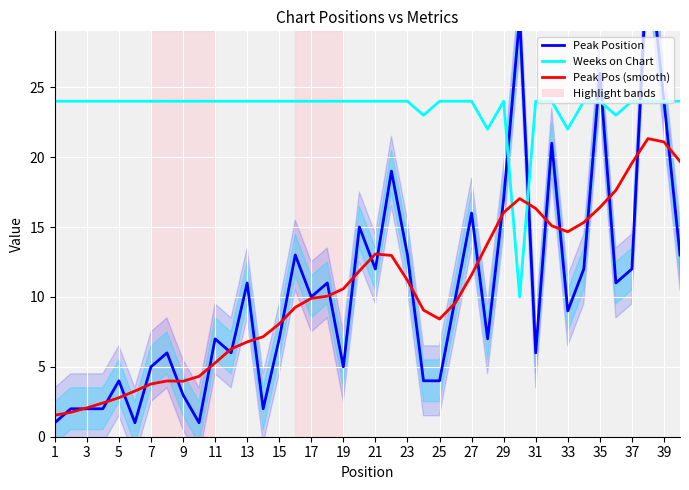

What is the difference between the second highest and second lowest values in the Weeks on Chart series?

2.0